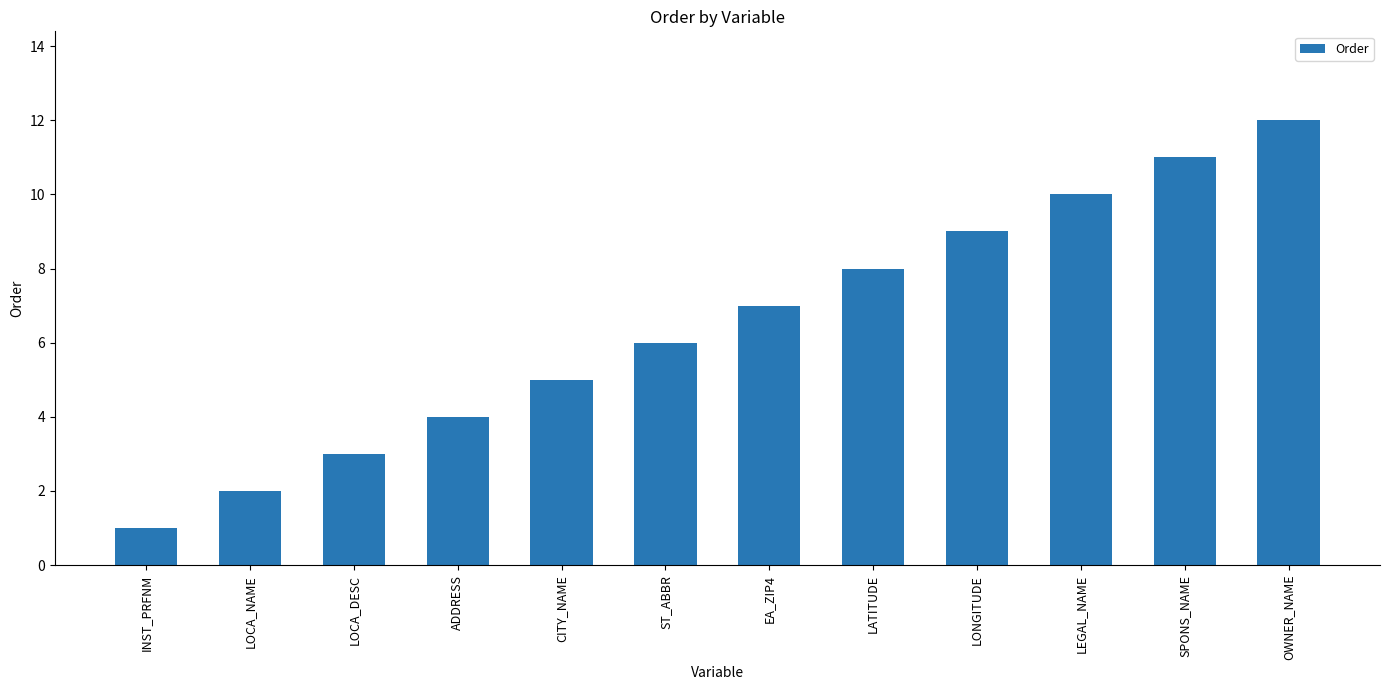

The value at LOCA_DESC is 2. True or false?

False